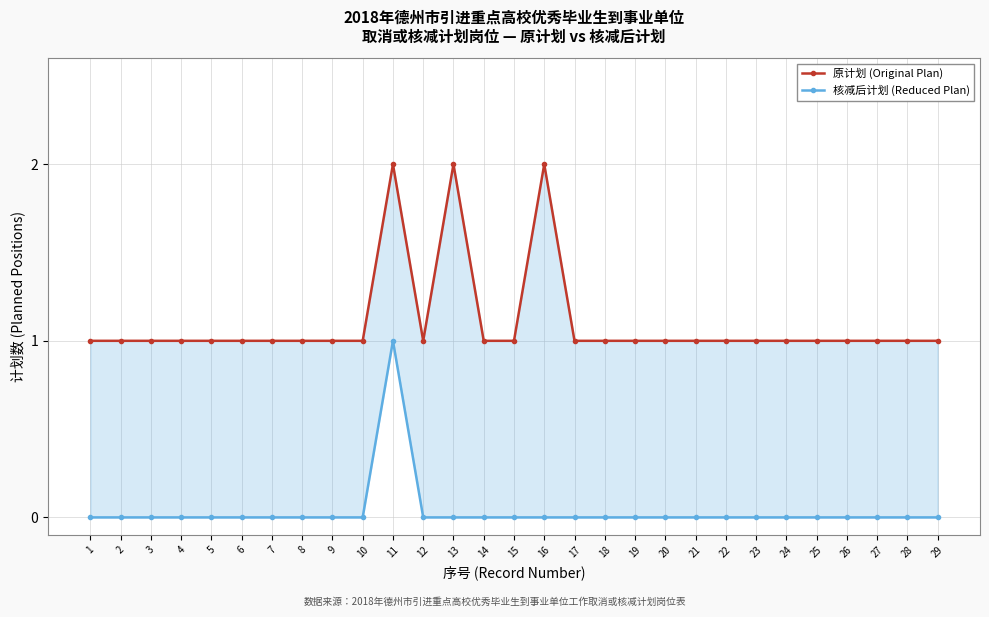

At how many categories does at least one series exceed 1?

3